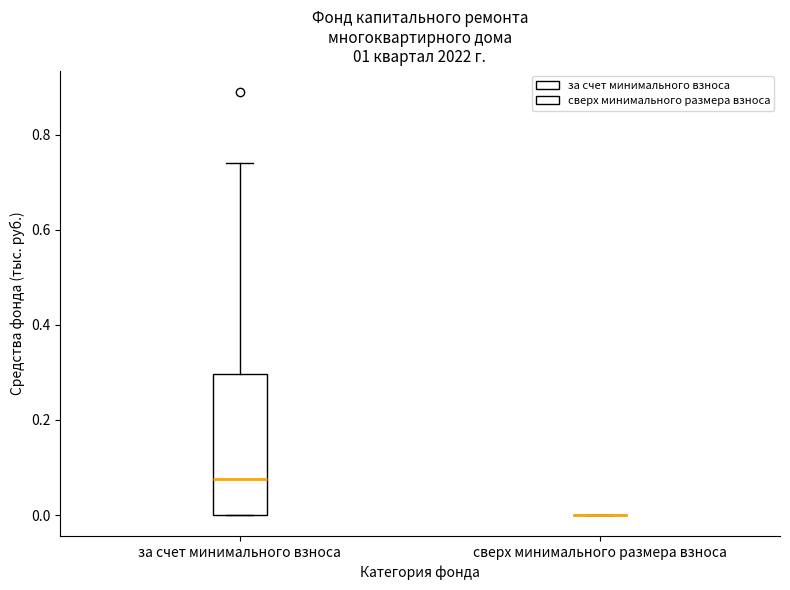

Where is the lower edge of the box for за счет минимального взноса on the y-axis? The values are not printed on the chart, so give them approximately, as read against the axis.

0.00